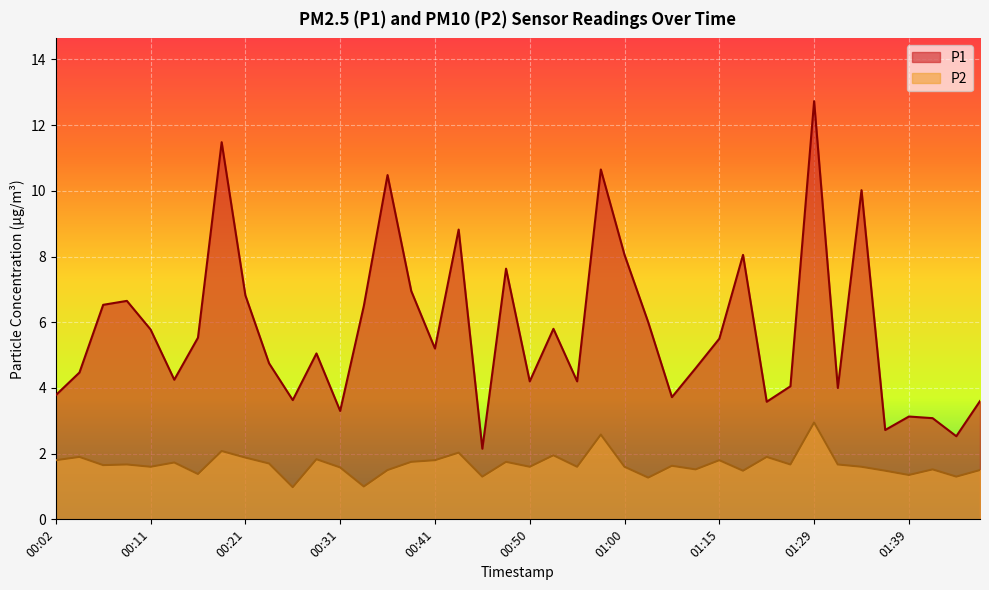

What is the label of the 35th point from the right?

00:14